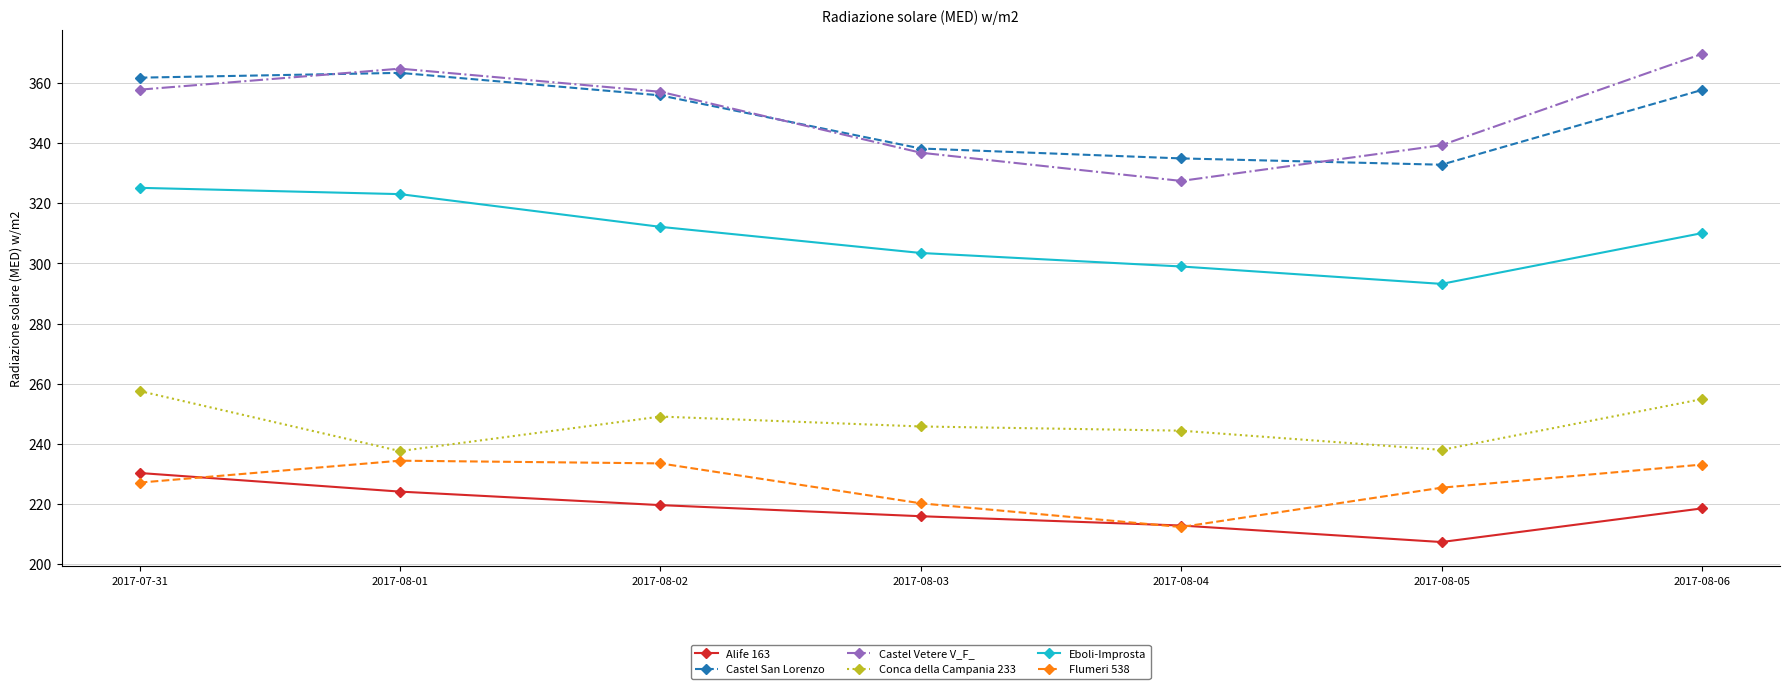

Rank the series at 2017-08-06 from highest to lowest value.

Castel Vetere V_F_, Castel San Lorenzo, Eboli-Improsta, Conca della Campania 233, Flumeri 538, Alife 163